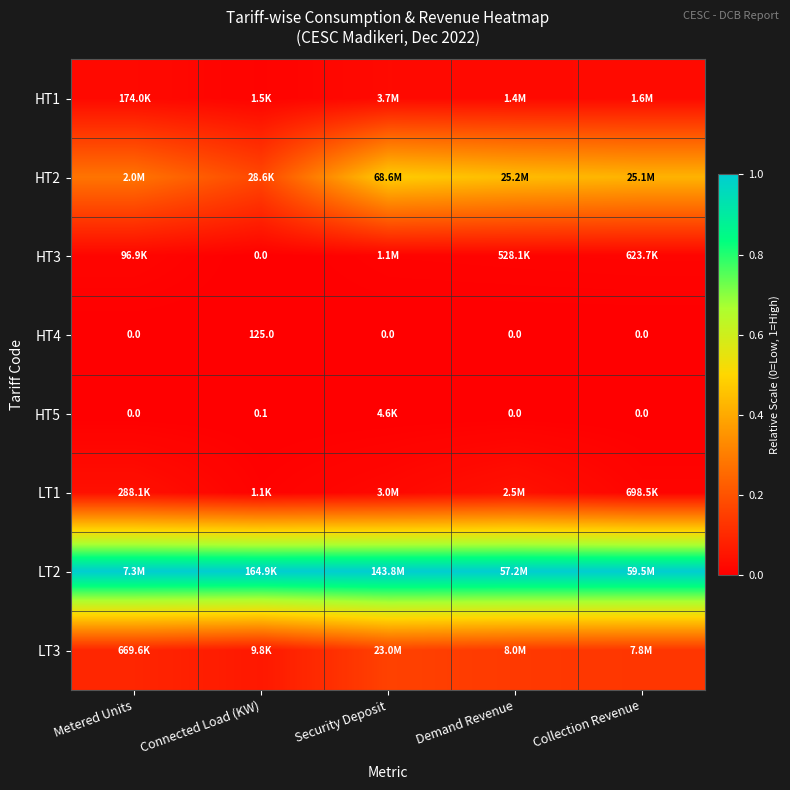

Which series has the largest total across all categories?

LT2